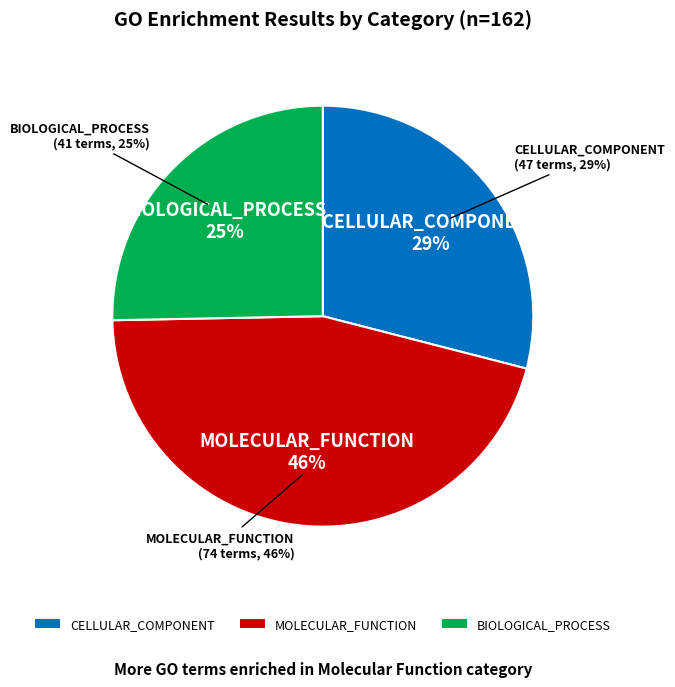

To the nearest percent, what is the difference between the MOLECULAR_FUNCTION and CELLULAR_COMPONENT slice percentages?

17%